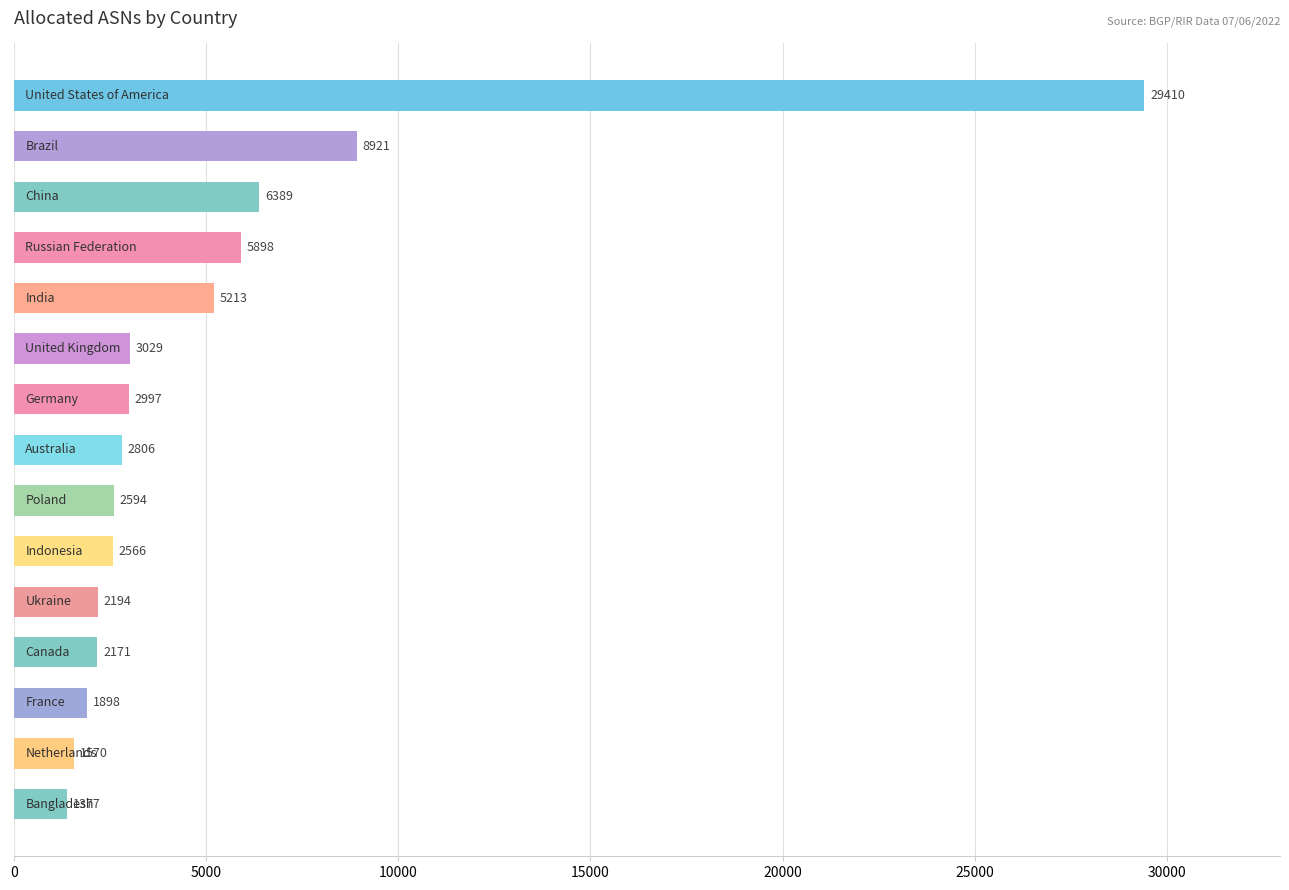

Does the chart contain stacked bars?

No